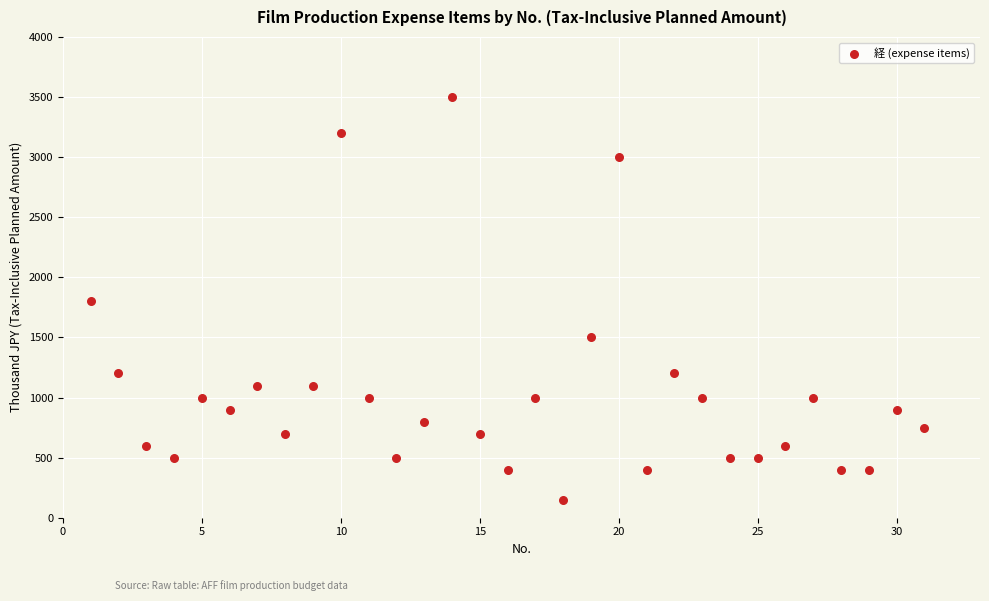

What is the range of Y values (max minus min)?

3350